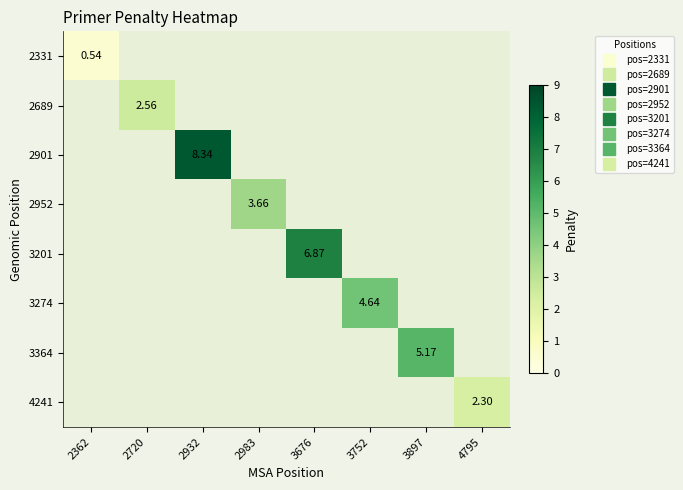

How many data points does each series have?

8